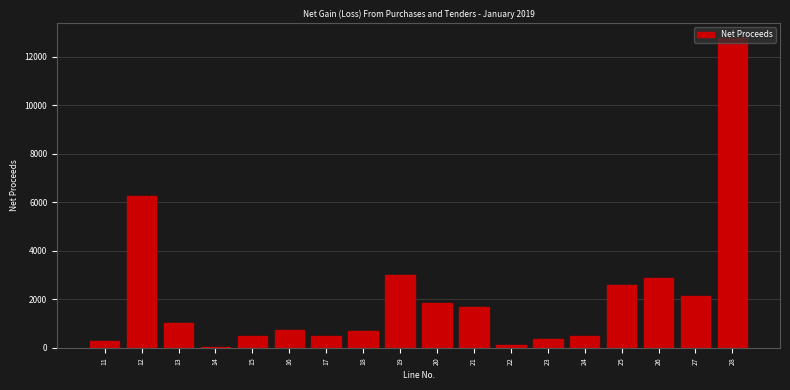

The value at 27 is 2147.8. True or false?

True